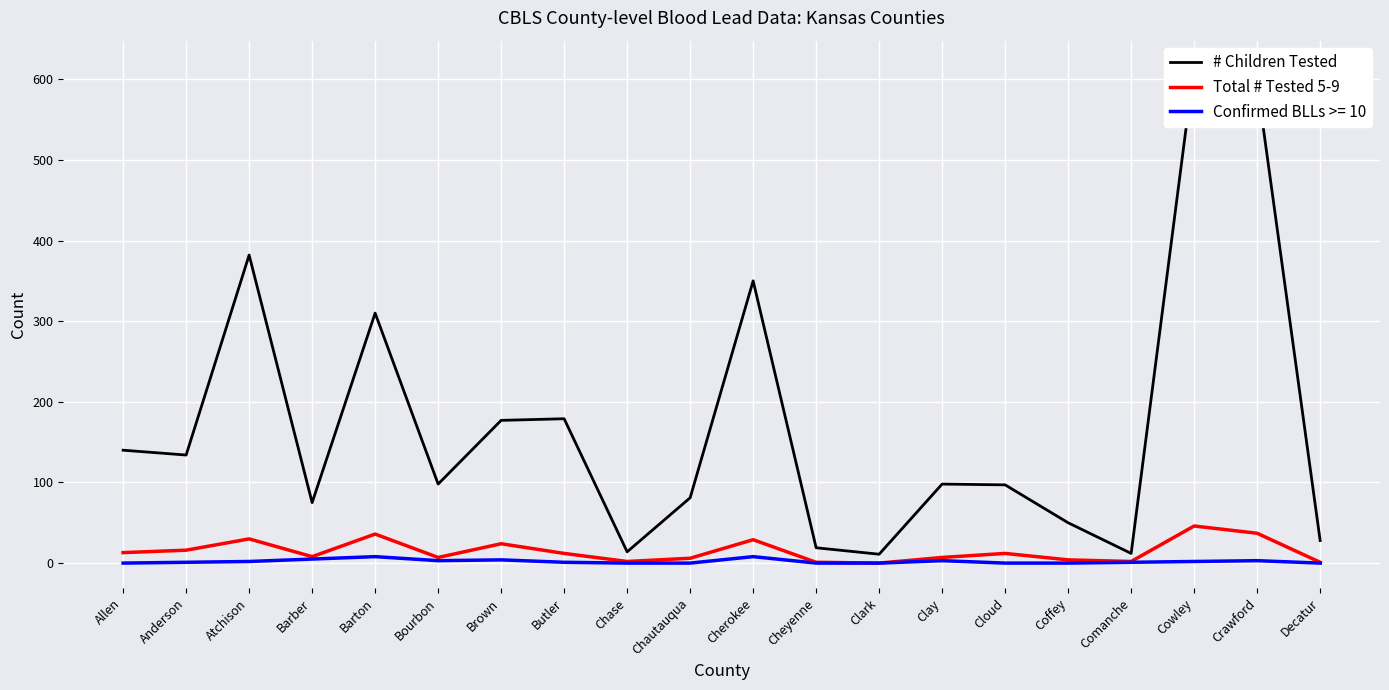

True or false: # Children Tested and Total # Tested 5-9 cross at least once.

False